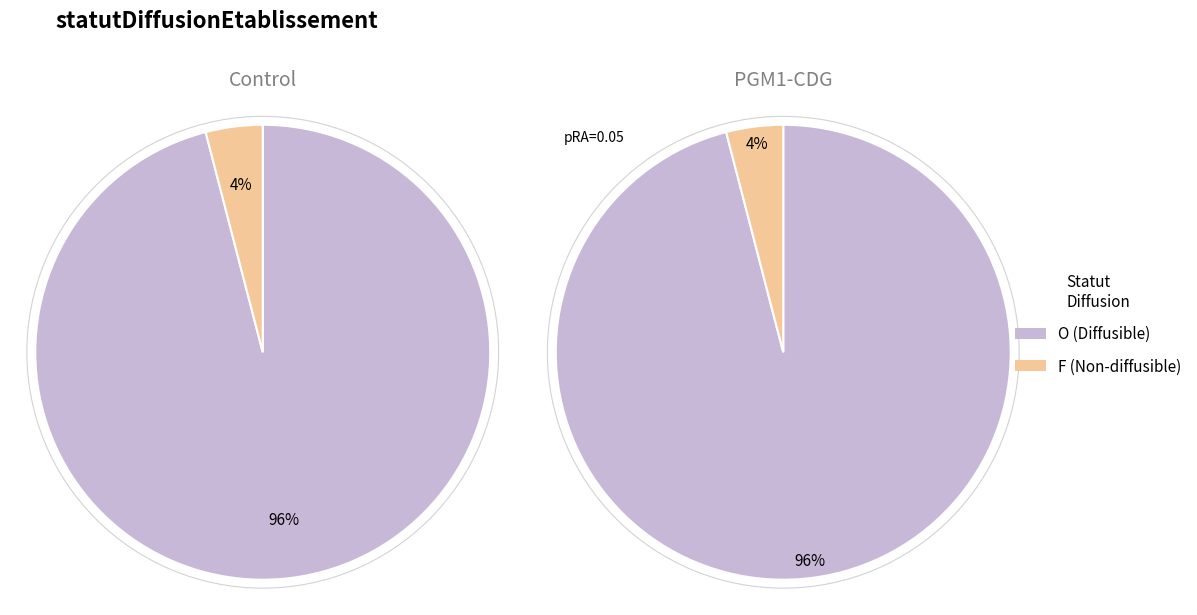

Is there a majority slice in this chart?

Yes